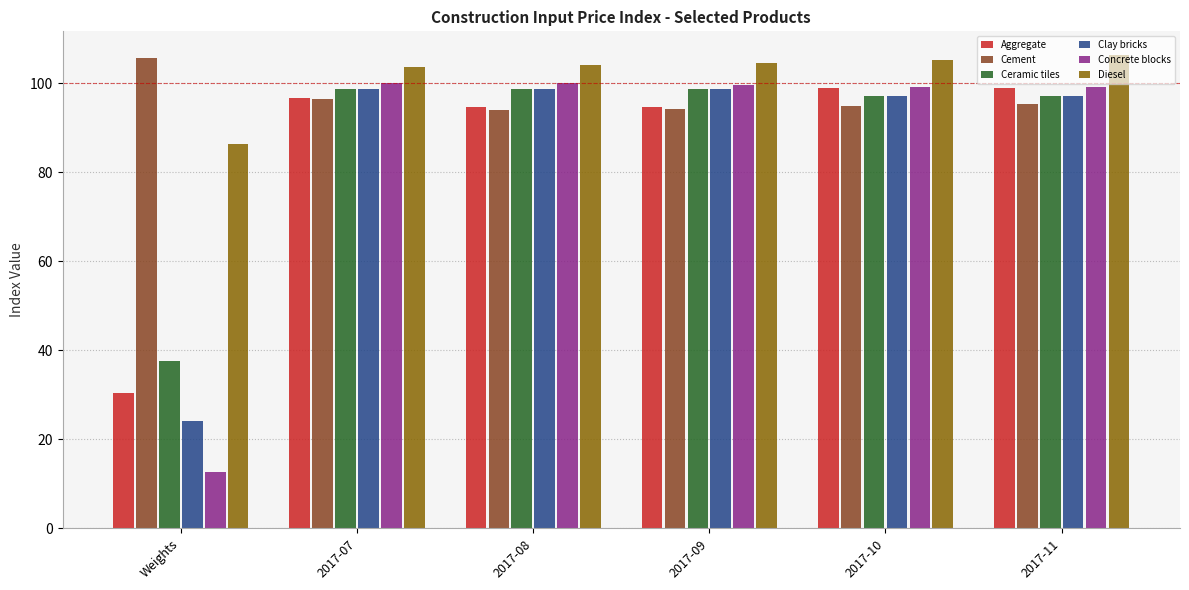

Which series has the largest range (max minus min)?

Concrete blocks